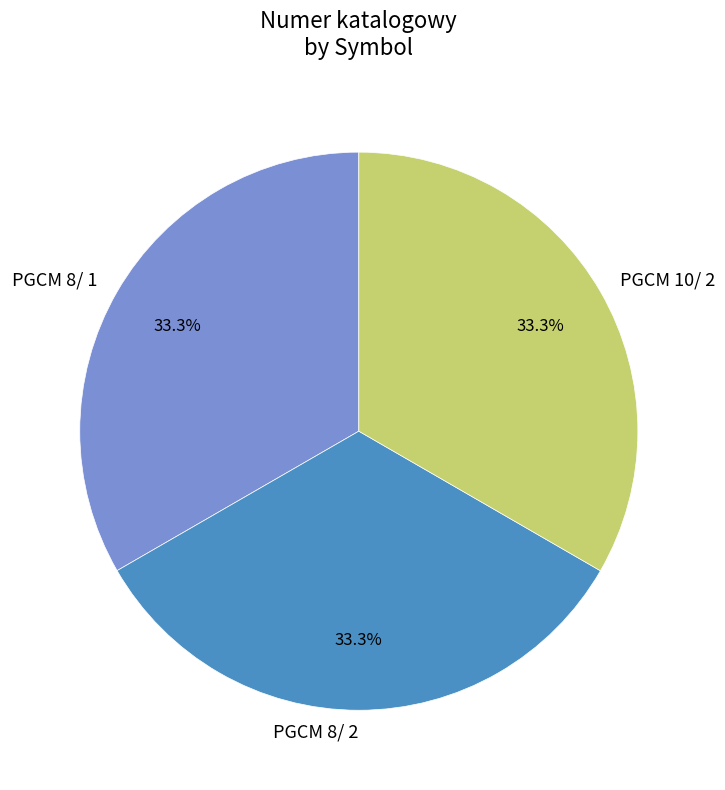

True or false: PGCM 10/ 2 accounts for 18% of the total.

False